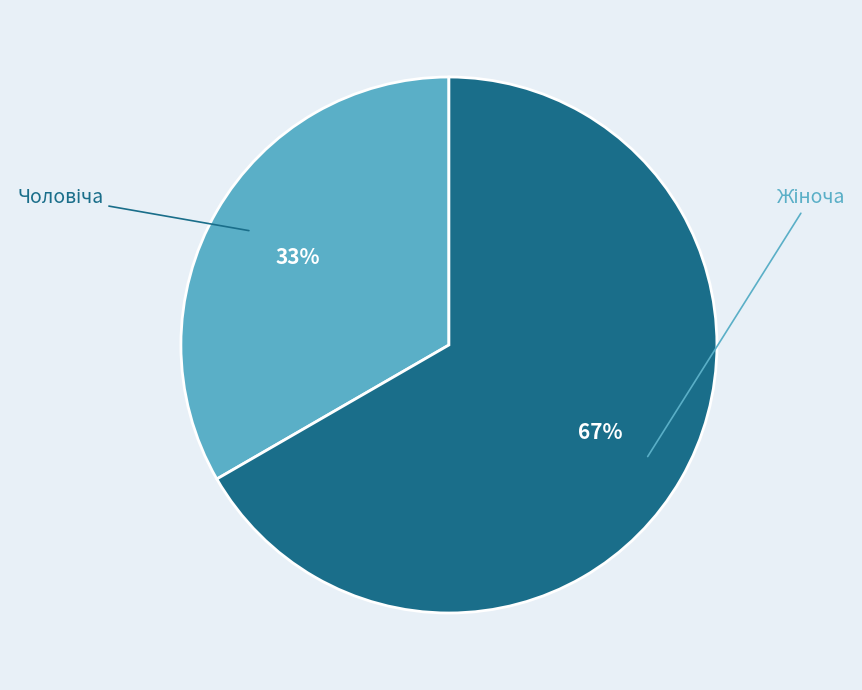

Is there any slice that represents more than half of the pie?

Yes